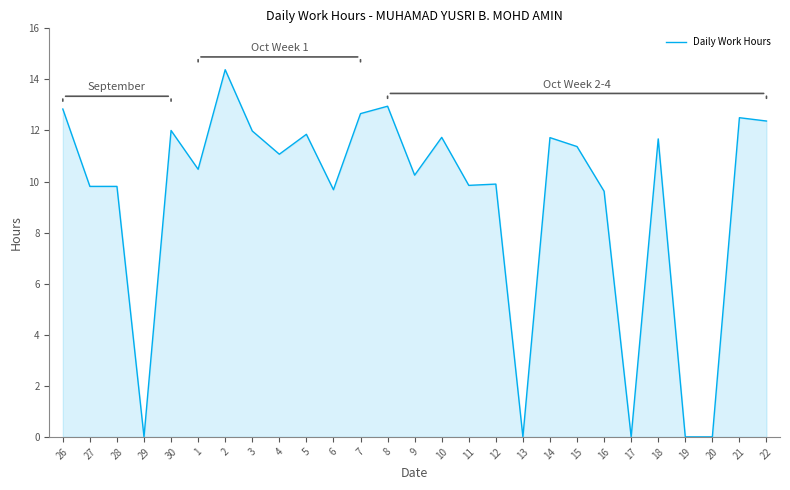

The chart shows a value of 20.8 at 5. True or false?

False